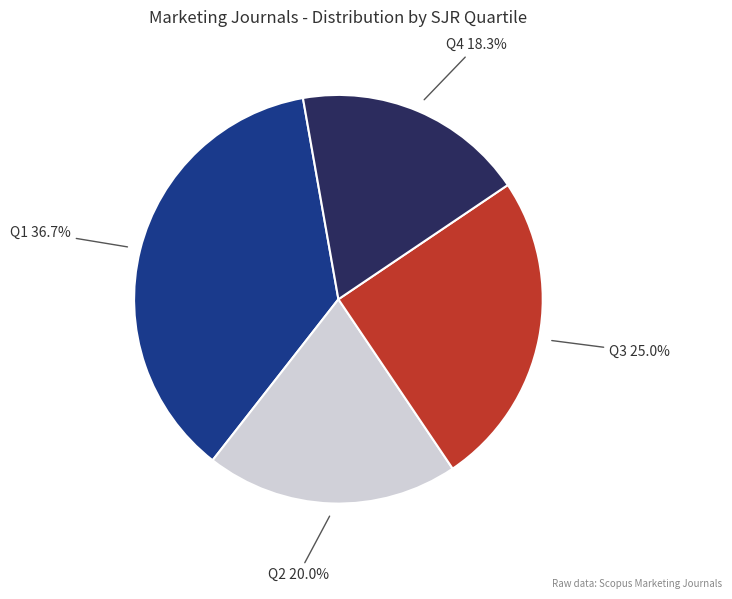

Is there any slice that represents more than half of the pie?

No